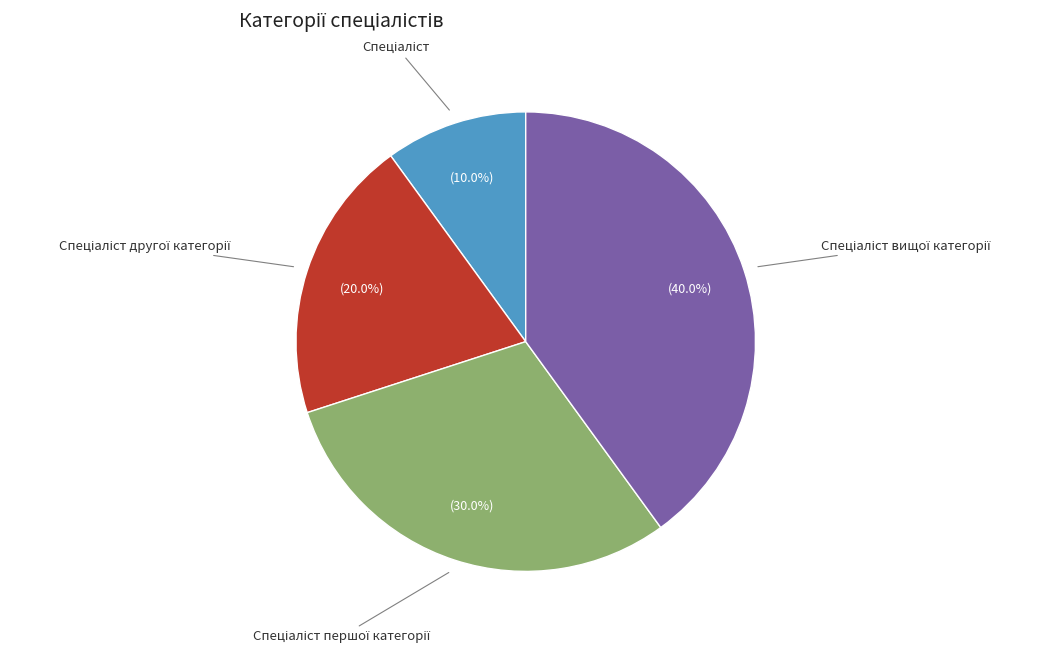

Does any single category account for the majority?

No